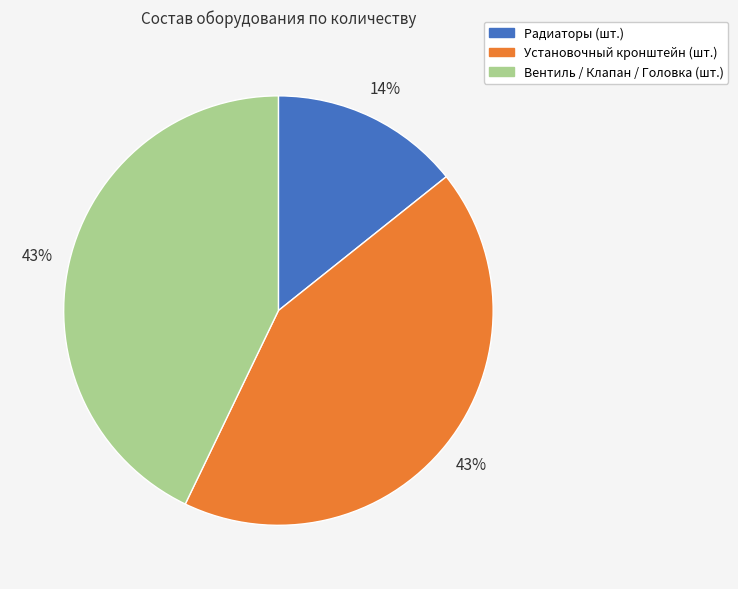

Does any single category account for the majority?

No